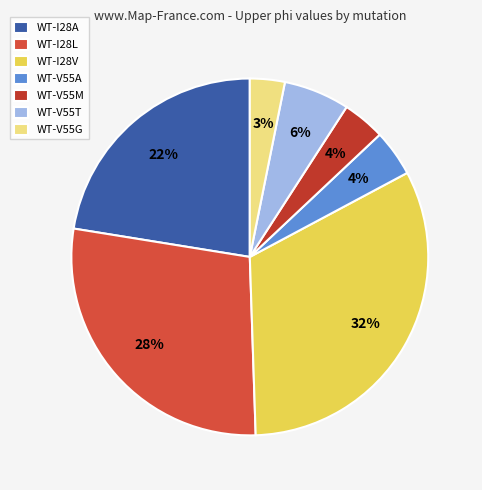

Which has a higher value, WT-V55M or WT-V55A?

WT-V55A